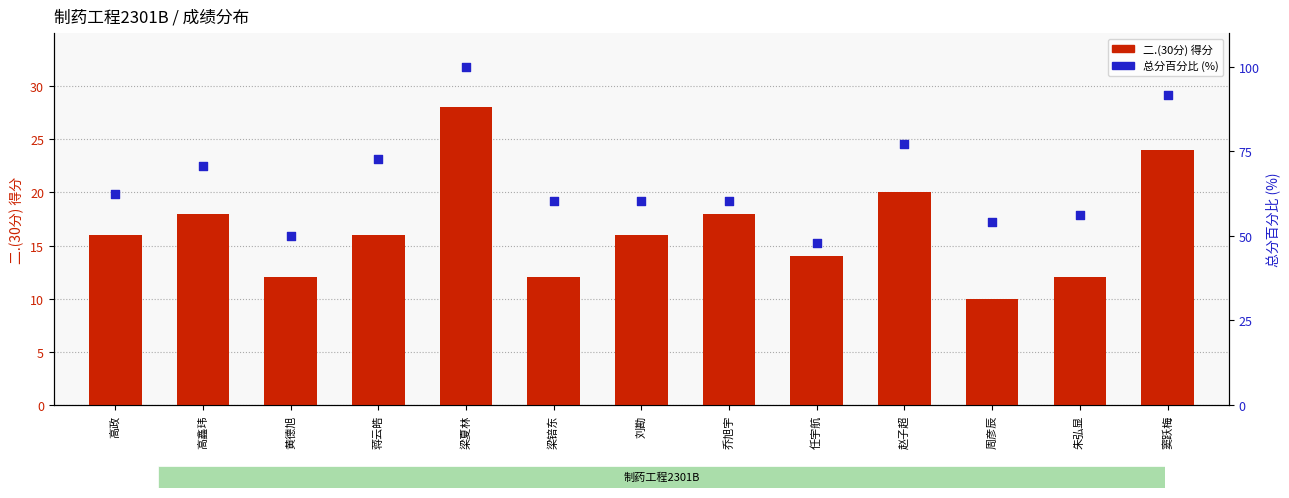

What is the total value across all series at 高政?

78.5